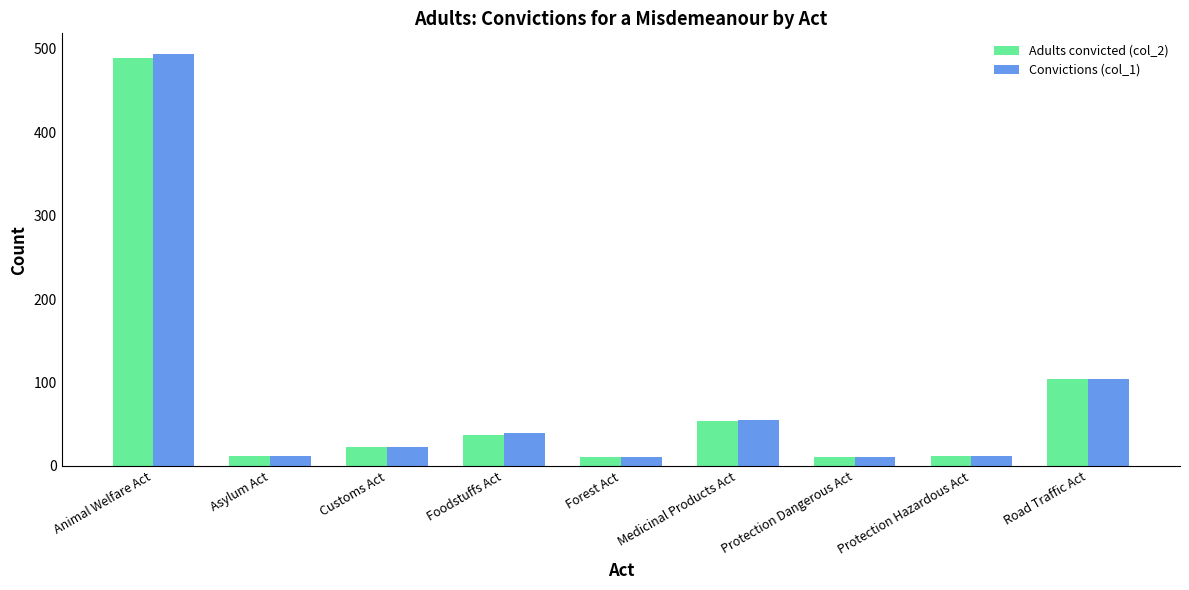

Does the chart contain stacked bars?

No